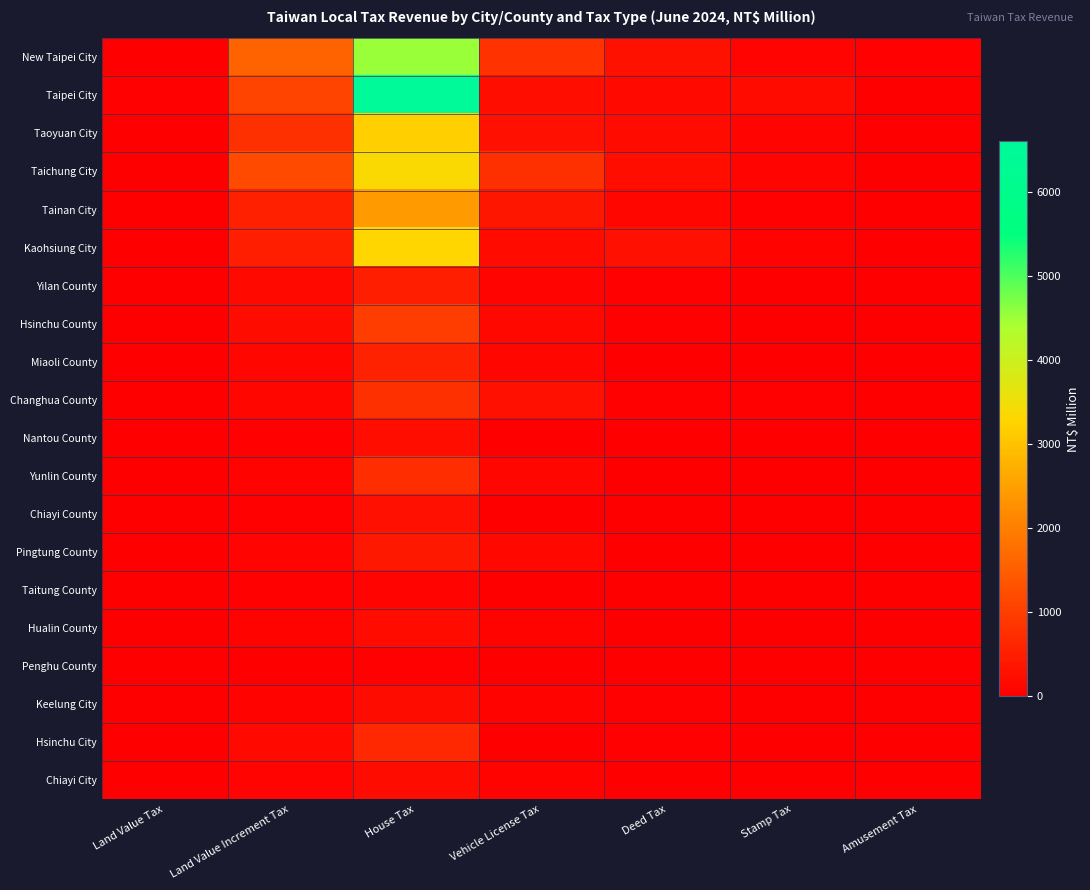

At which category does the chart reach its peak across all series?

House Tax